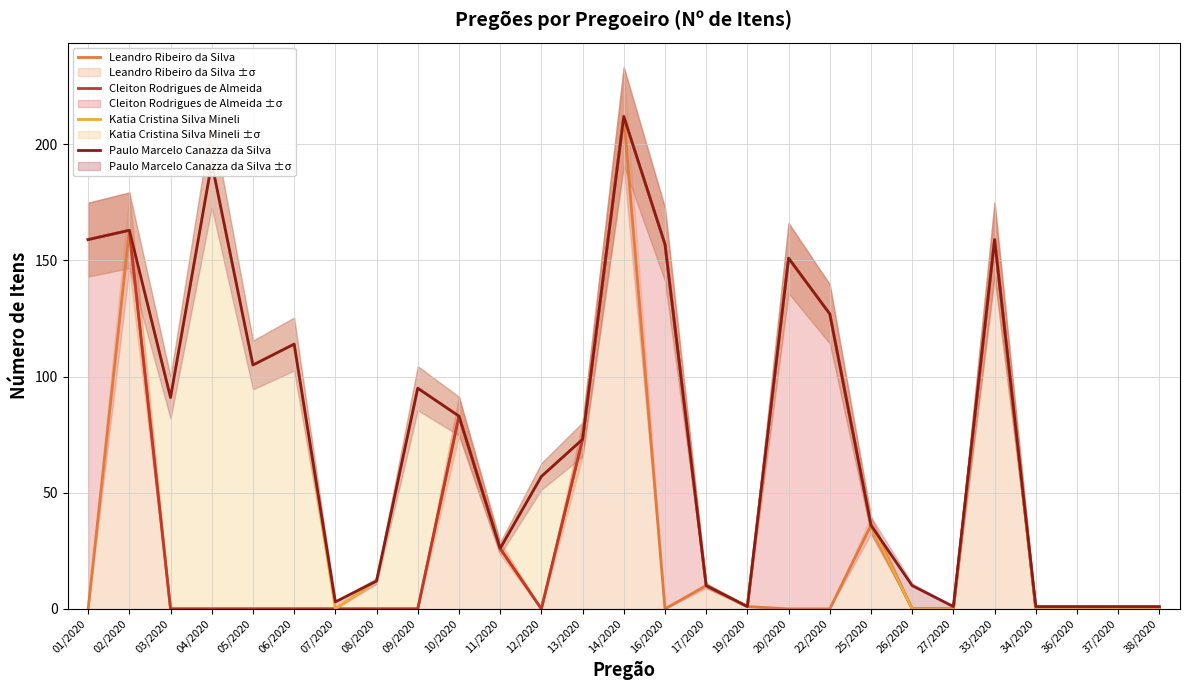

Is it true that Katia Cristina Silva Mineli equals 26 at 11/2020?

True